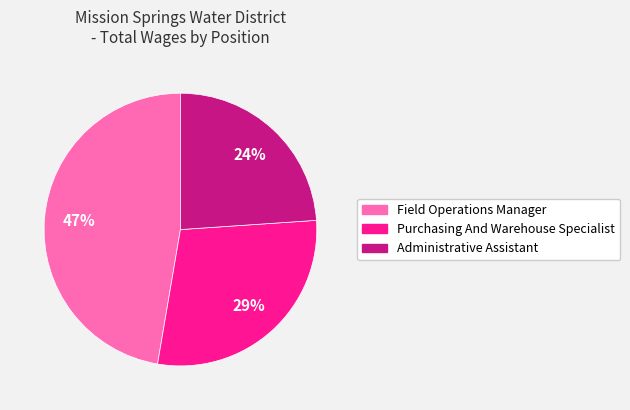

To the nearest percent, what percentage of the pie is Administrative Assistant?

24%